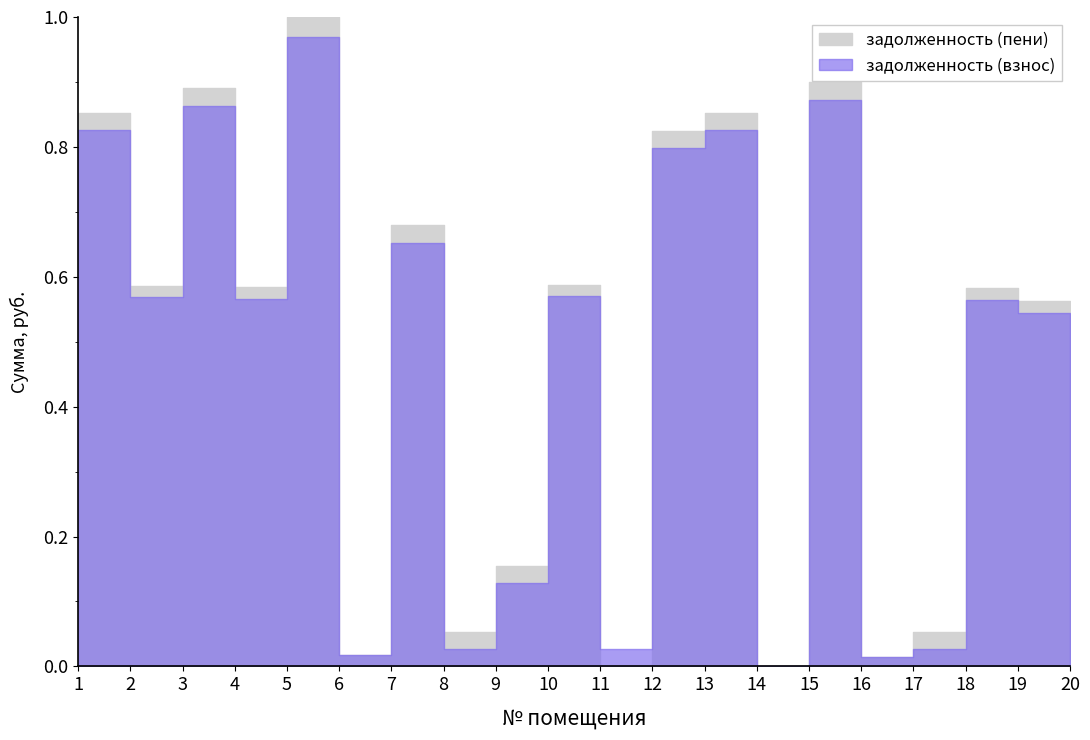

After their last crossing, which series has the higher values: задолженность (пени) or задолженность (взнос)?

задолженность (пени)